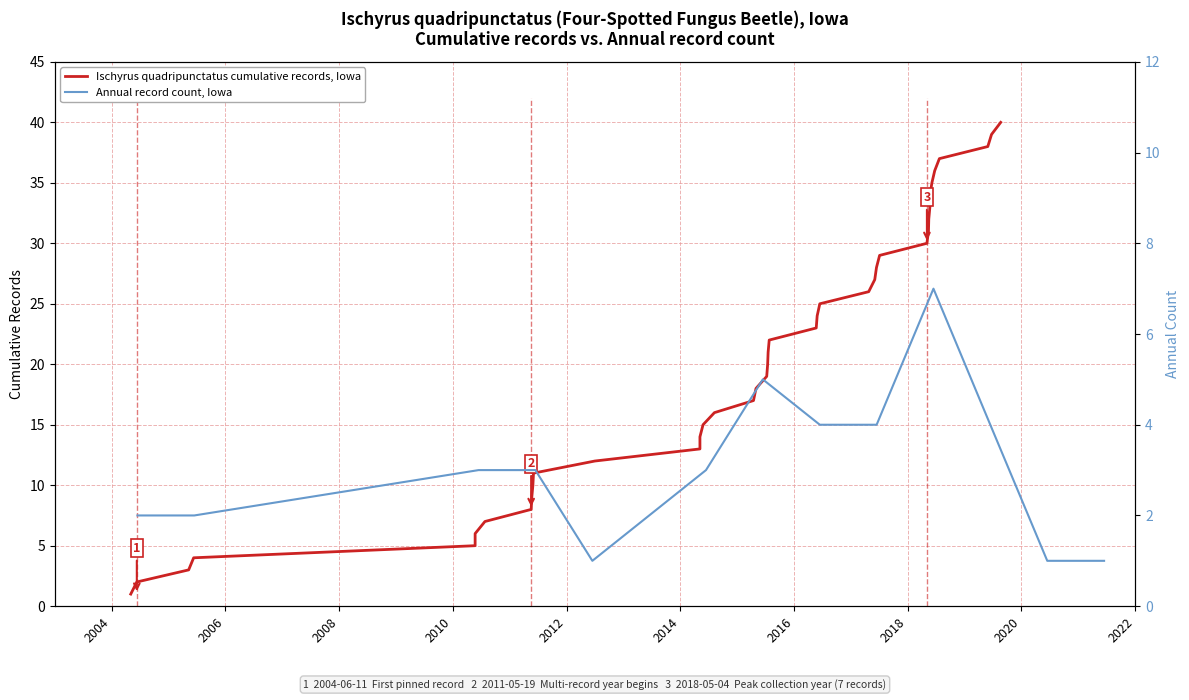

What is the greatest value displayed?

40